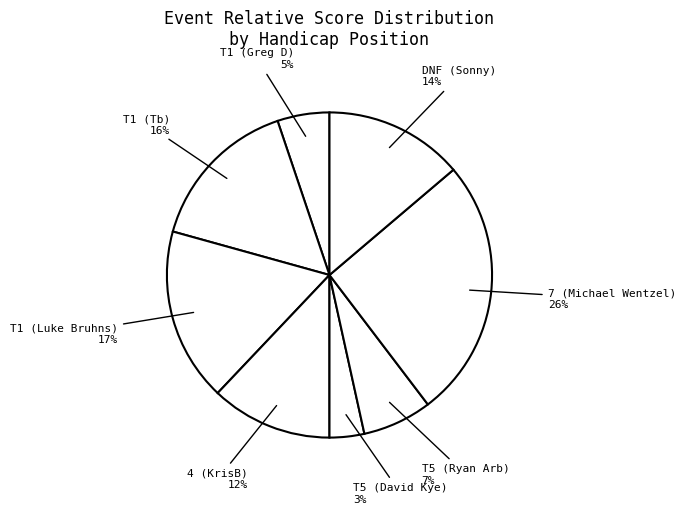

Does any single category account for the majority?

No